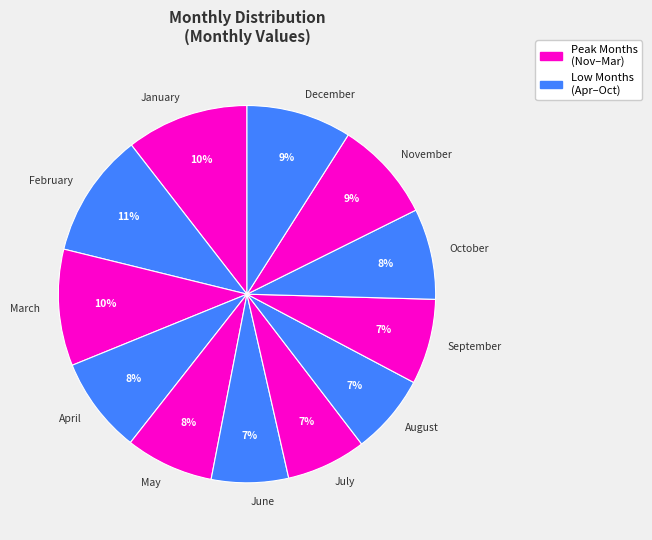

What percentage is the August slice, to the nearest percent?

7%